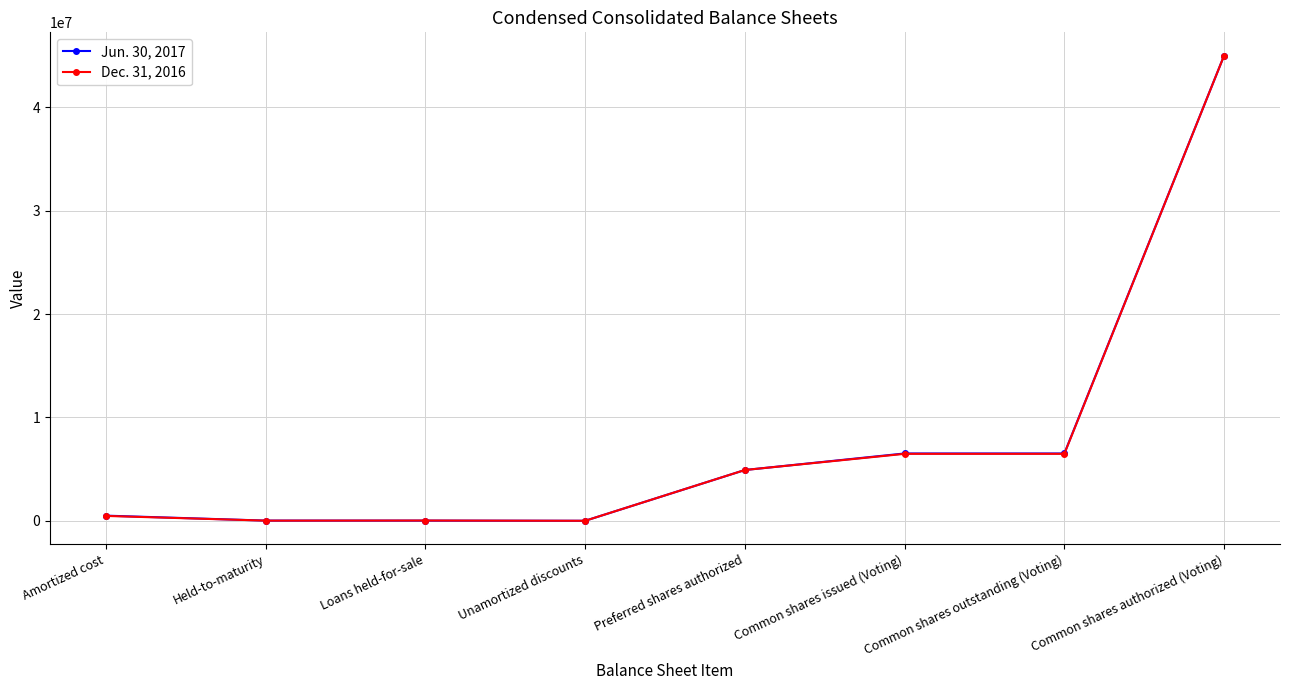

Rank the series by their average value, from lowest to highest.

Dec. 31, 2016, Jun. 30, 2017